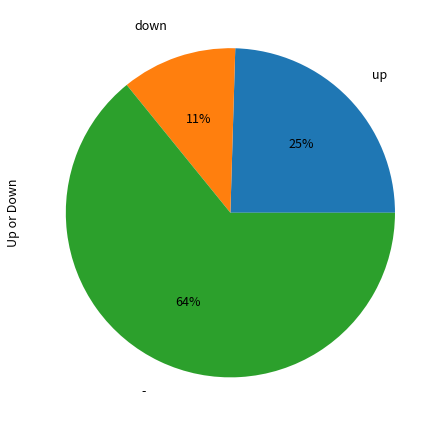

Count the number of slices in the pie.

3